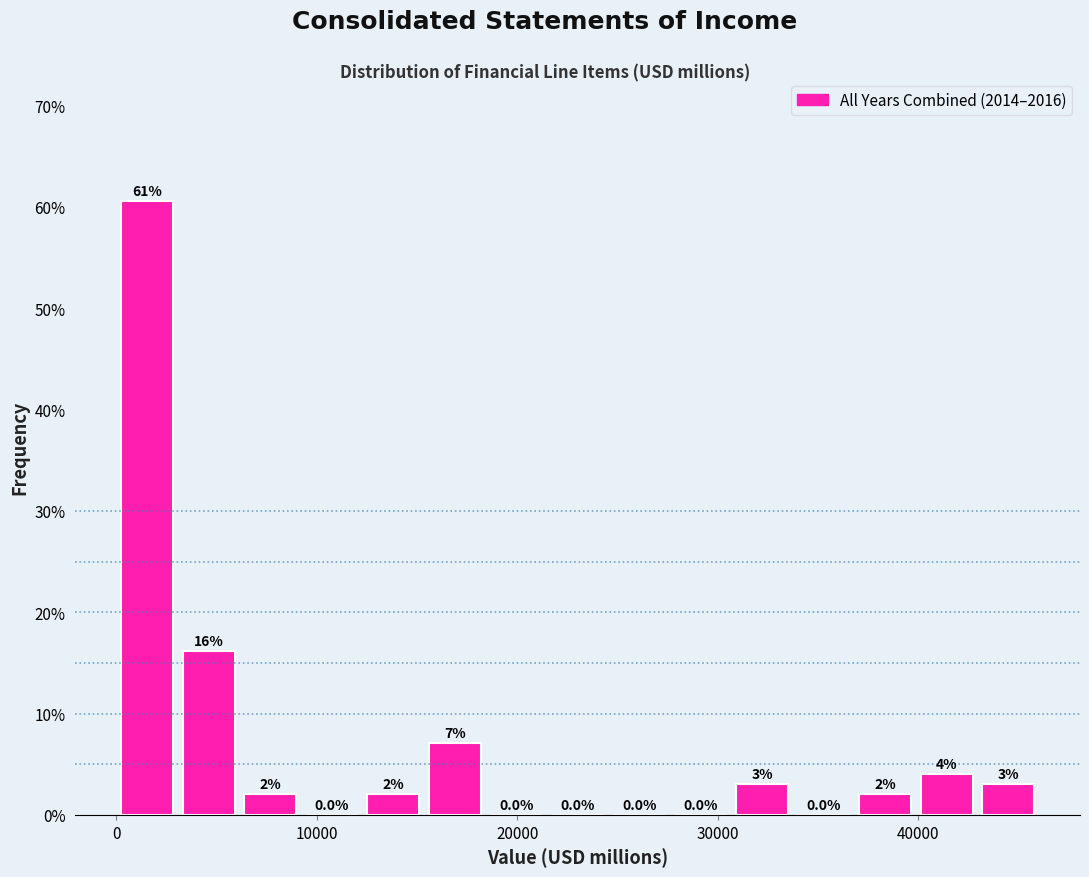

Read against the x-axis, roughly where is the centre of the tallest bar?

2000